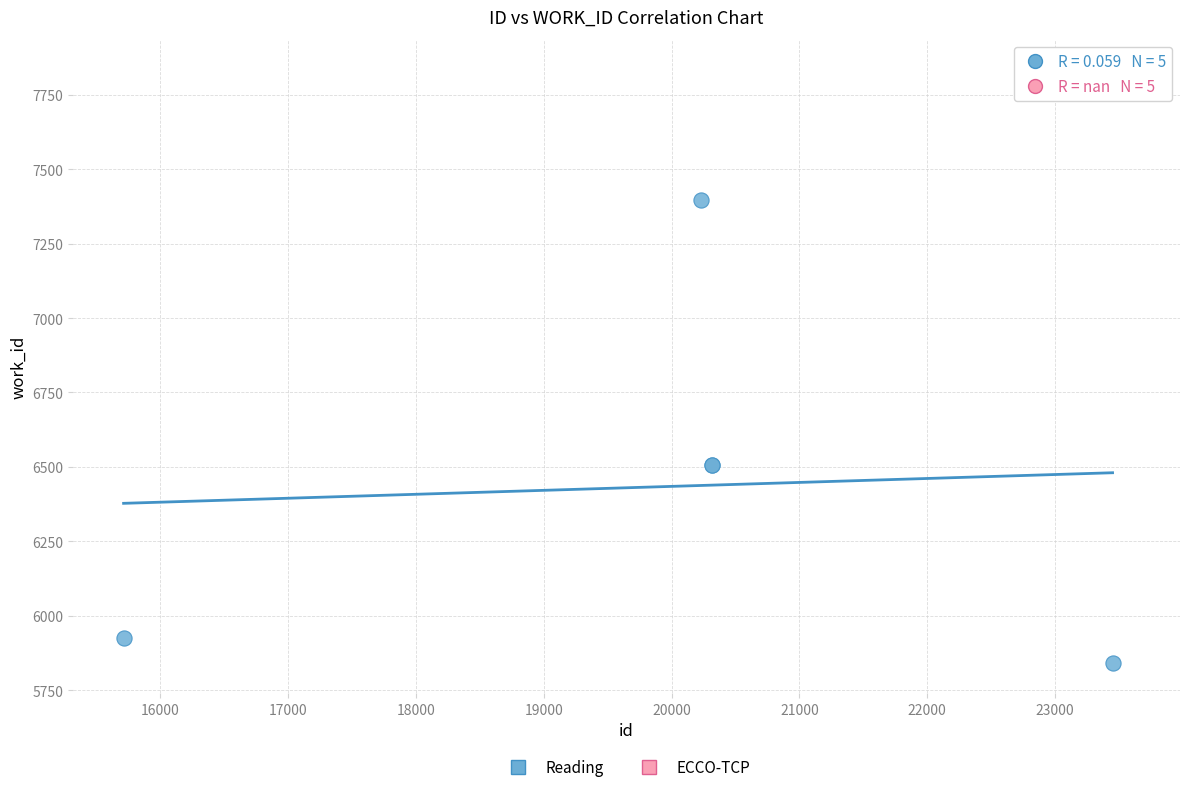

What are all the series names shown in the legend?

Reading, ECCO-TCP